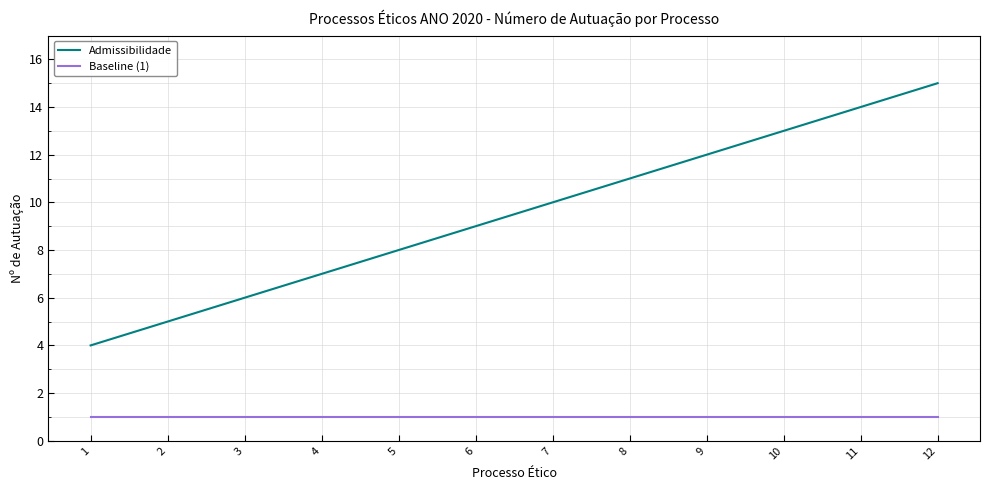

True or false: Admissibilidade and Baseline (1) cross at least once.

False